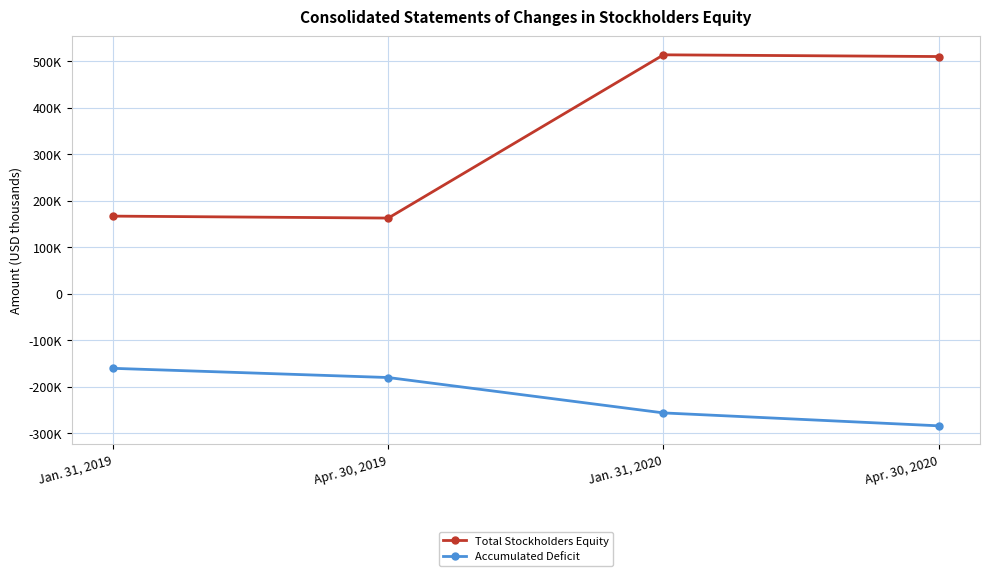

What is the label of the 1st point from the left?

Jan. 31, 2019